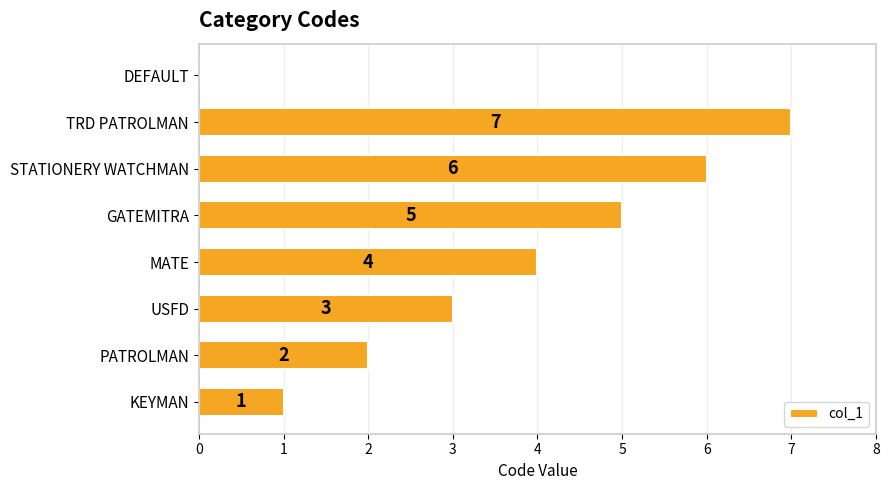

Reading bottom to top, transcribe all the data shown in this chart.

KEYMAN=1	PATROLMAN=2	USFD=3	MATE=4	GATEMITRA=5	STATIONERY WATCHMAN=6	TRD PATROLMAN=7	DEFAULT=0